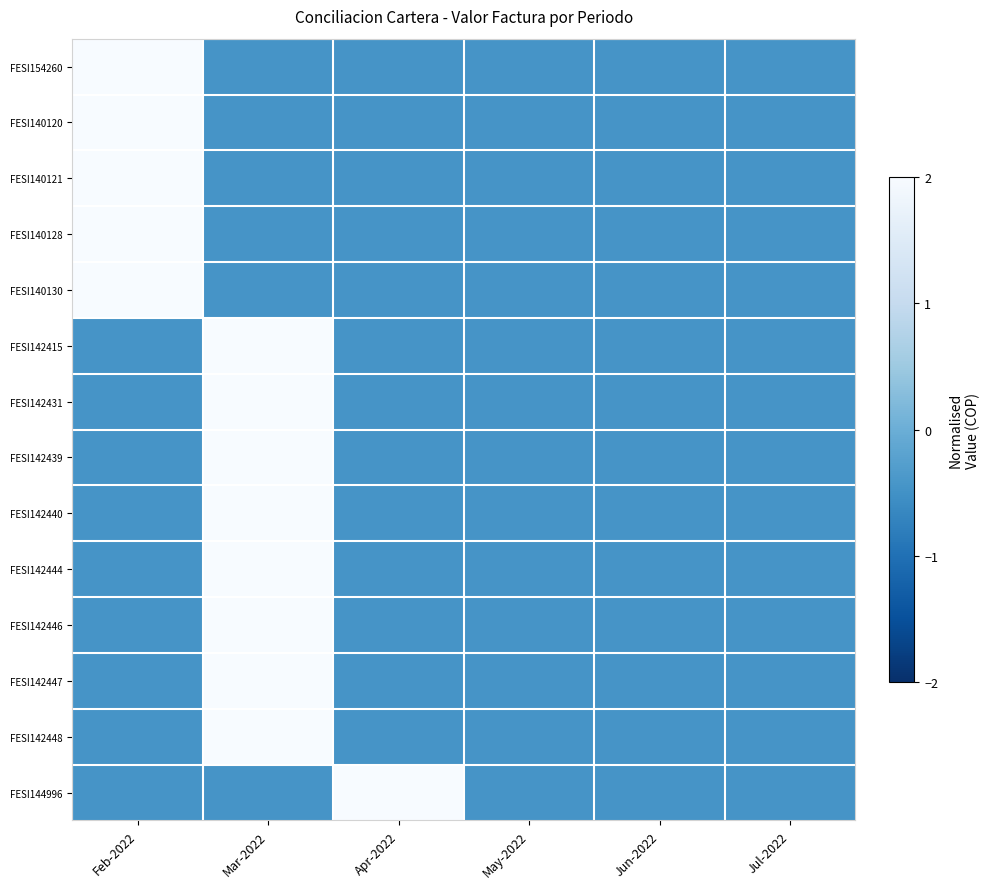

Rank the series at Jul-2022 from highest to lowest value.

FESI142439, FESI142440, FESI140120, FESI140121, FESI140130, FESI142446, FESI142448, FESI140128, FESI142415, FESI142431, FESI142444, FESI144996, FESI154260, FESI142447